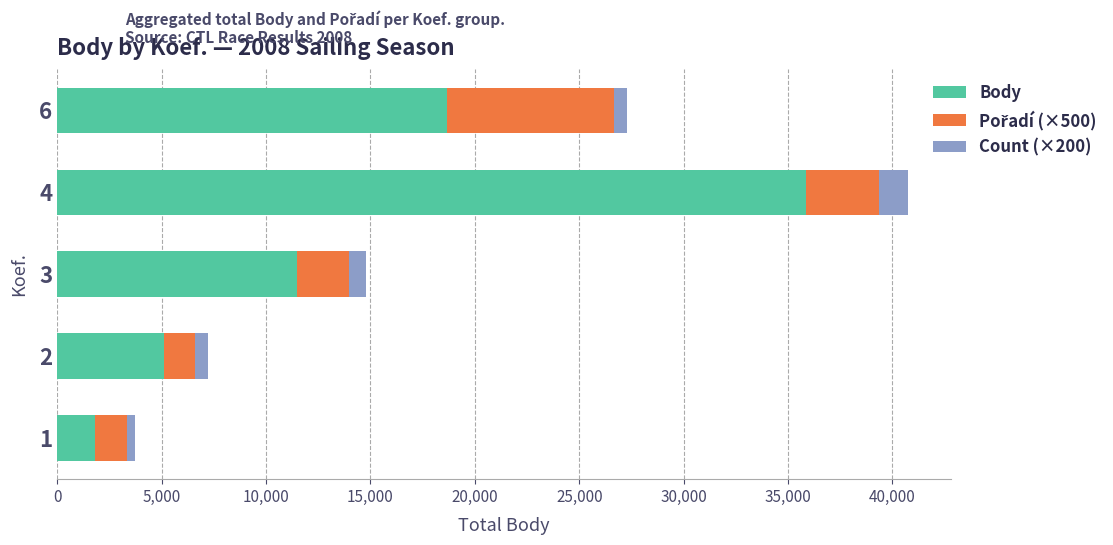

At which category is the sum across all series the highest?

4